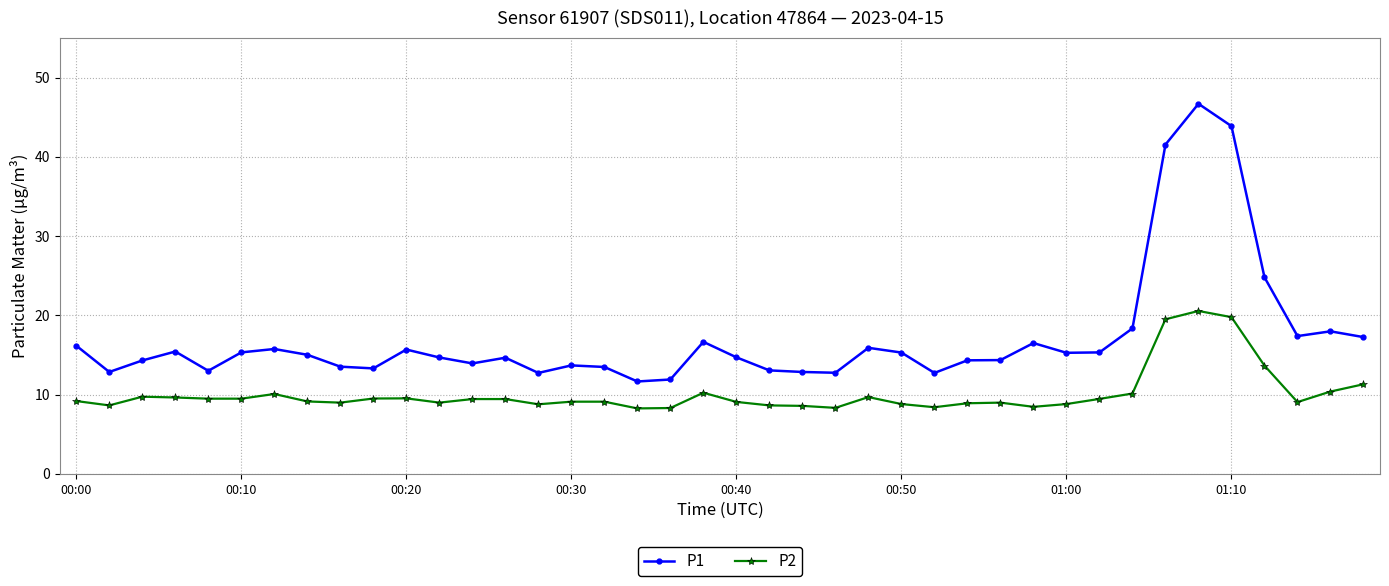

Does the chart display data point markers on the line(s)?

Yes